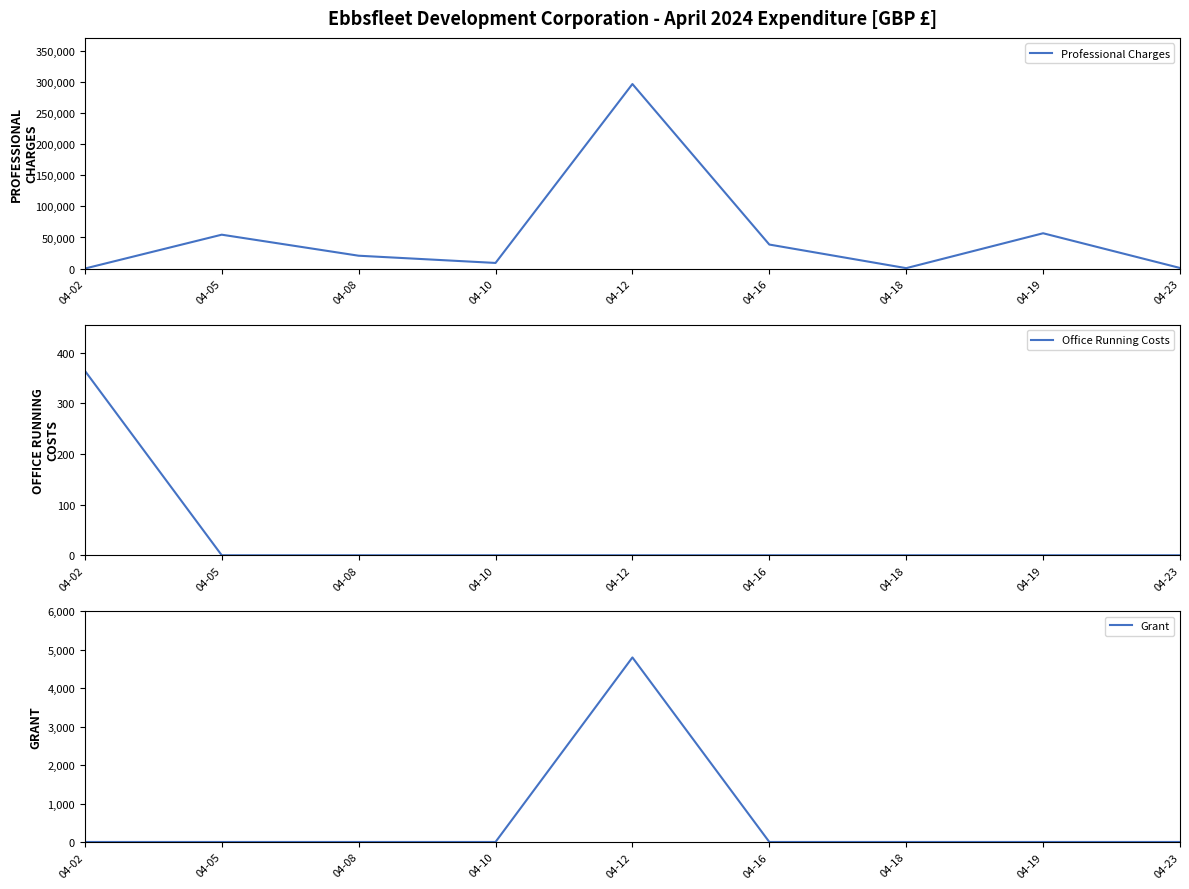

Is the value of Office Running Costs at 04-18 greater than the value of Grant at 04-18?

No